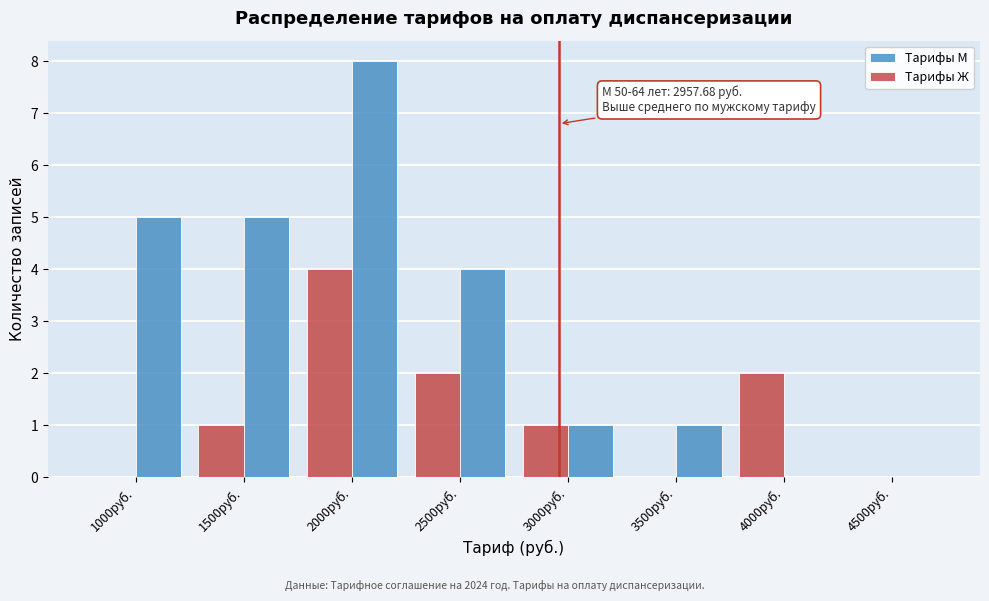

Reading right to left, extract all data points from this chart.

Тарифы М: 4500руб.=0	4000руб.=0	3500руб.=1	3000руб.=1	2500руб.=4	2000руб.=8	1500руб.=5	1000руб.=5
Тарифы Ж: 4500руб.=0	4000руб.=2	3500руб.=0	3000руб.=1	2500руб.=2	2000руб.=4	1500руб.=1	1000руб.=0